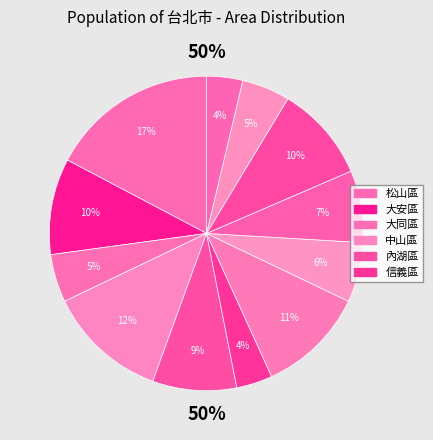

Which slice is the largest?

松山區